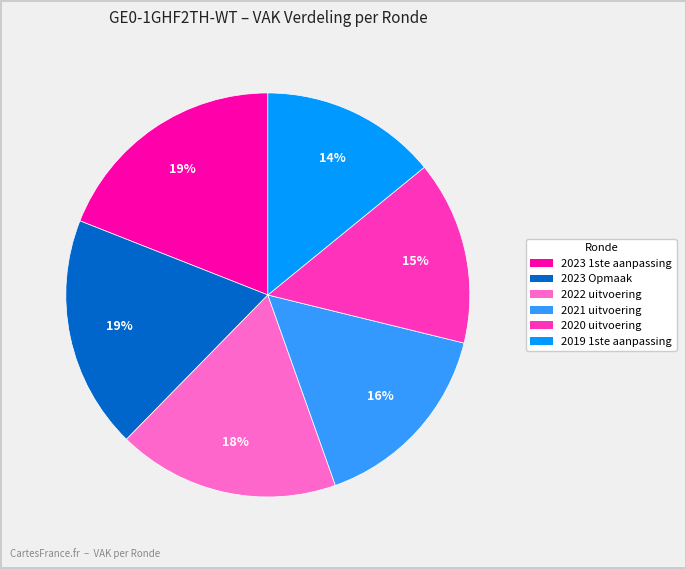

Do 2021 uitvoering and 2022 uitvoering together represent more than half of the pie?

No